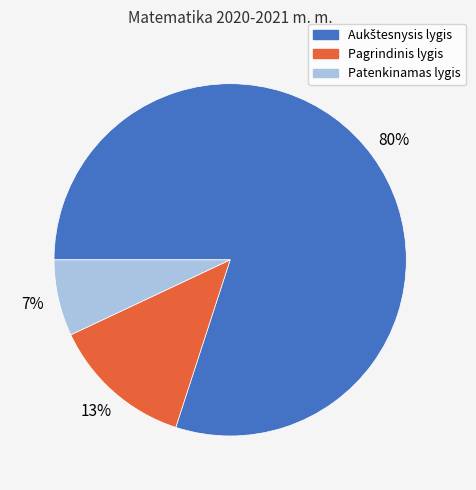

To the nearest percent, what is the difference between the Pagrindinis lygis and Patenkinamas lygis slice percentages?

6%